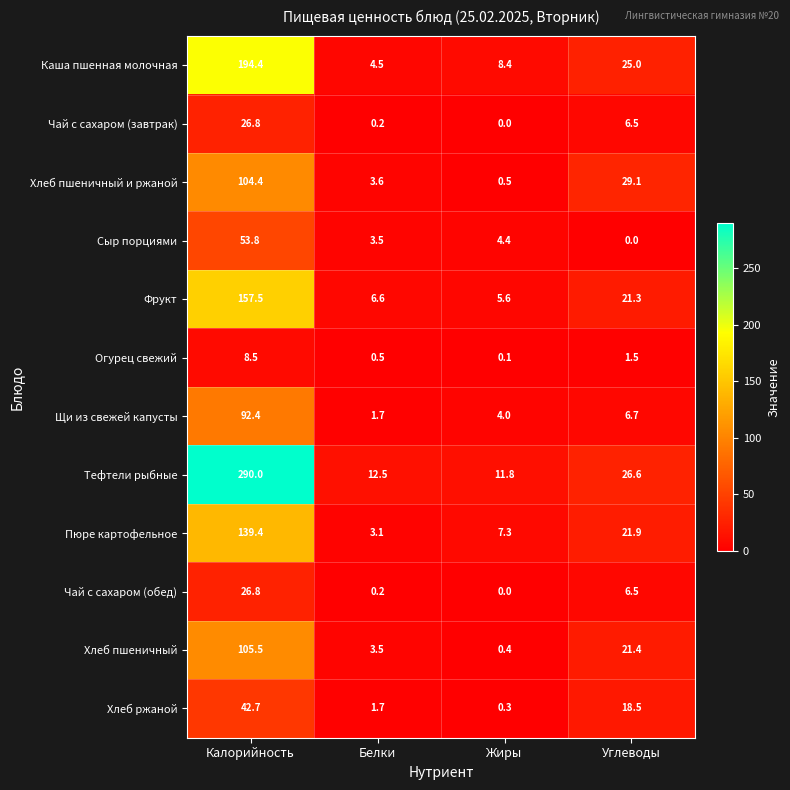

What is the difference between the Каша пшенная молочная values at Калорийность and Углеводы?

169.4